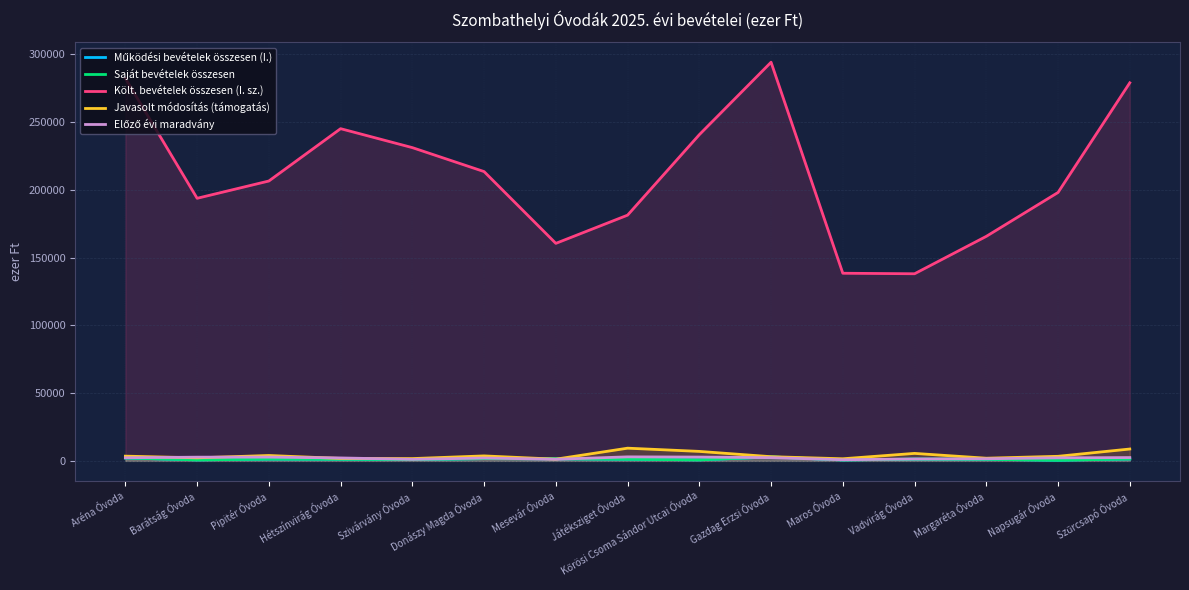

What is the difference between the highest and lowest values at Donászy Magda Óvoda?

211755